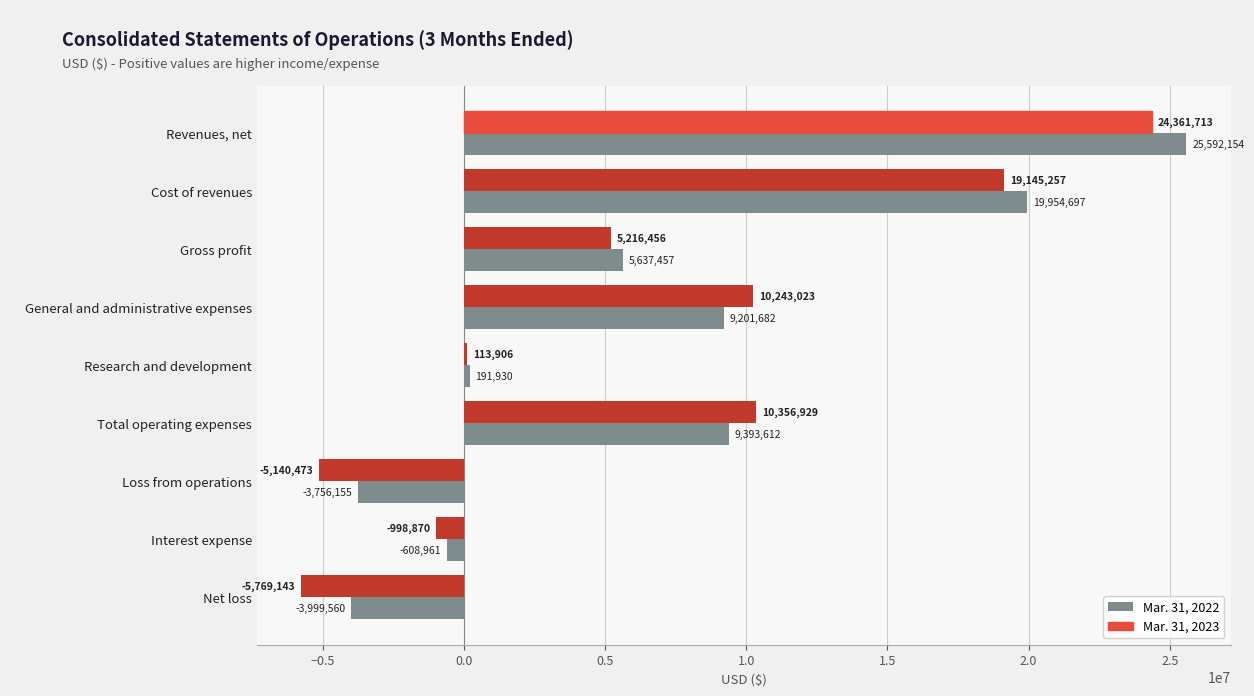

What are all the series names shown in the legend?

Mar. 31, 2022, Mar. 31, 2023